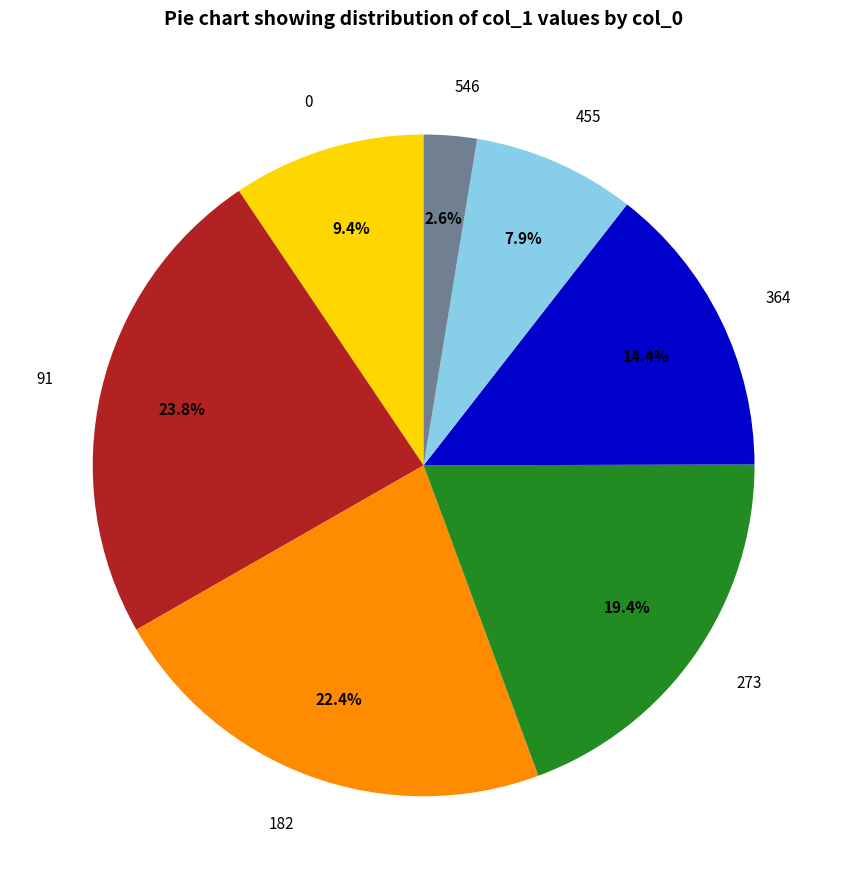

Do 182 and 273 together represent more than half of the pie?

No